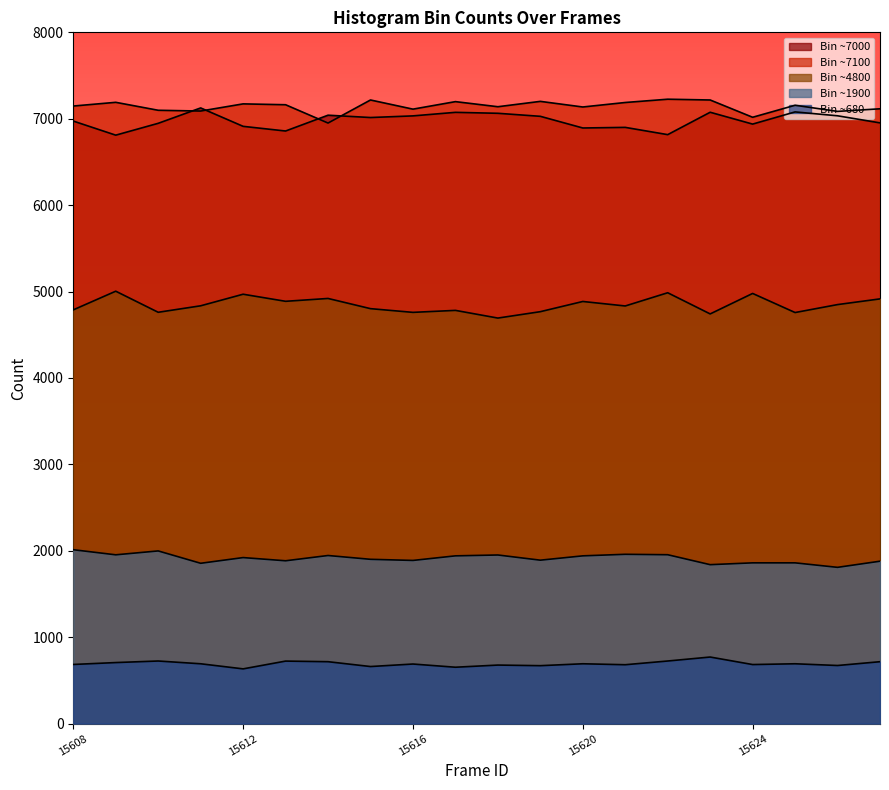

What is the sum of the peak5 values at 15622 and 15613?

1447